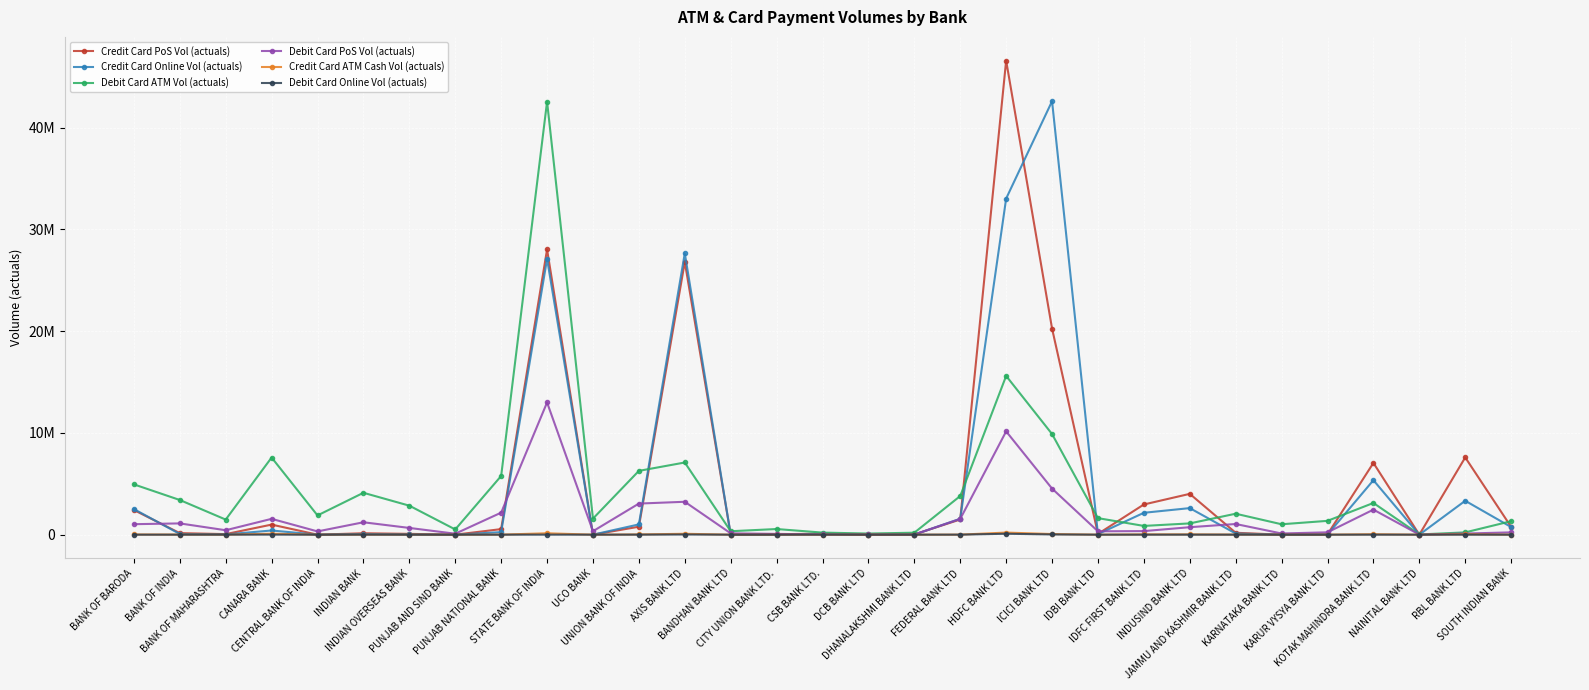

True or false: Debit Card PoS Vol (actuals) and Debit Card Online Vol (actuals) intersect in this chart.

False